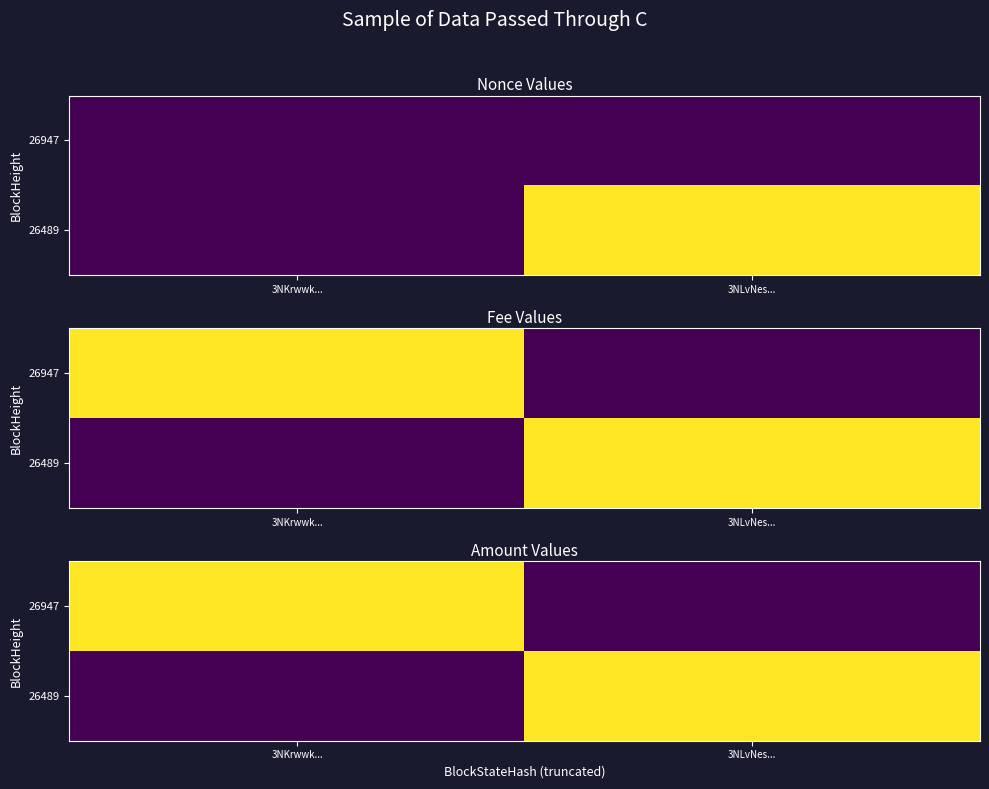

True or false: 26947 has a value of 714.7 at 3NLvNes....

False